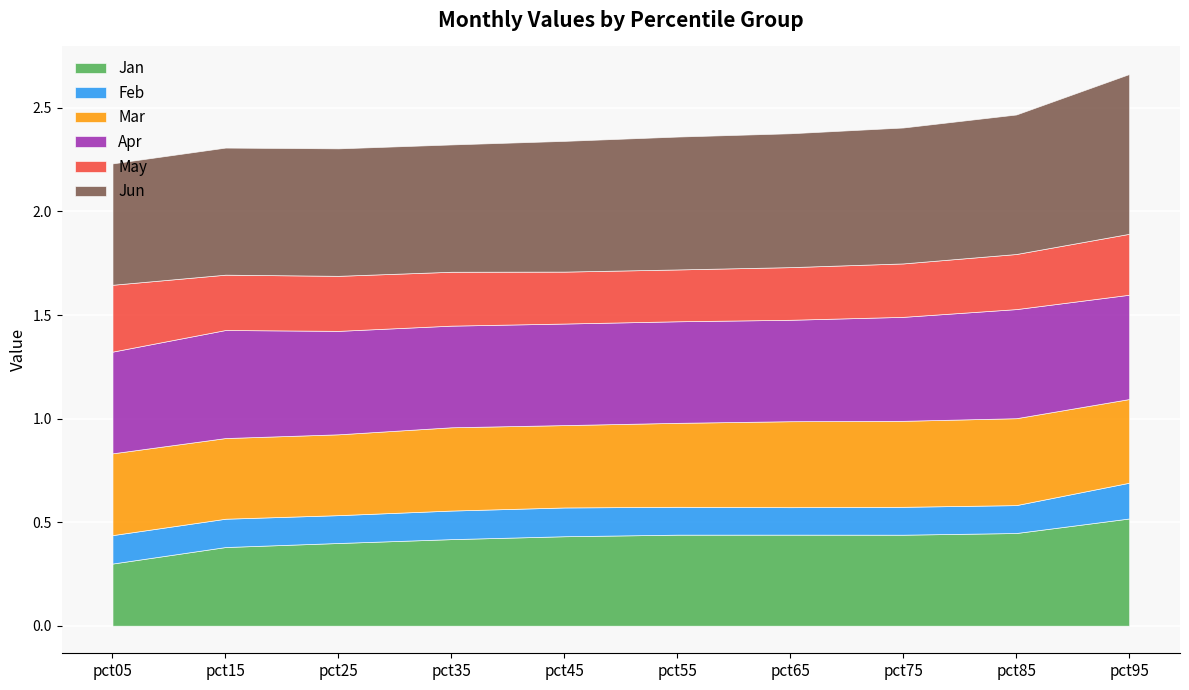

True or false: Apr and May intersect in this chart.

False